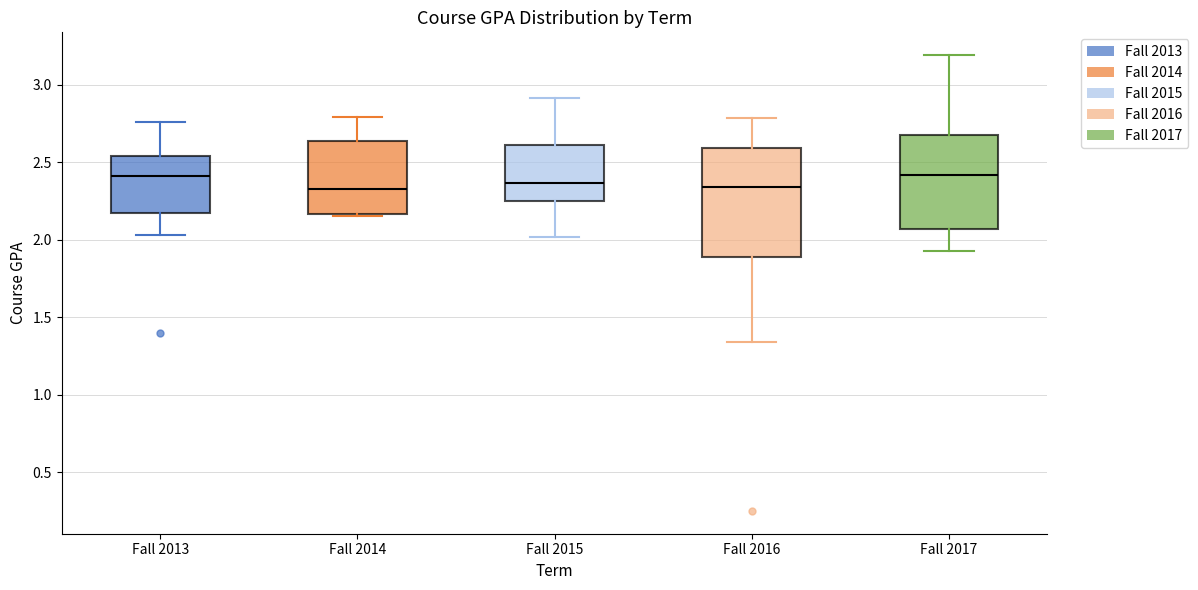

Reading left to right, transcribe this box plot: for each box, give where its median line is, the range the box spans, and where its two whiskers end, as read against the y-axis. The values are not printed on the chart, so give them approximately, as read against the axis.

Fall 2013: median 2.40, box 2.15 to 2.55, whiskers 2.05 to 2.75
Fall 2014: median 2.35, box 2.15 to 2.65, whiskers 2.15 to 2.80
Fall 2015: median 2.35, box 2.25 to 2.60, whiskers 2.00 to 2.90
Fall 2016: median 2.35, box 1.90 to 2.60, whiskers 1.35 to 2.80
Fall 2017: median 2.40, box 2.05 to 2.65, whiskers 1.95 to 3.20